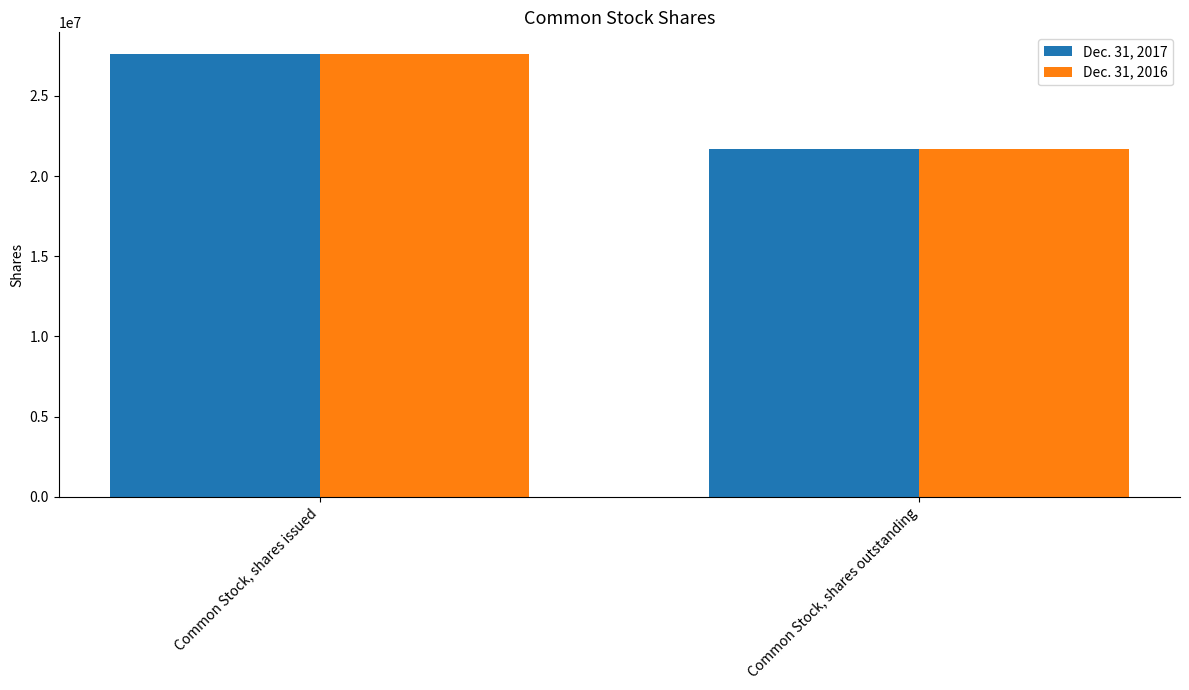

What is the sum of all Dec. 31, 2017 values?

49303394